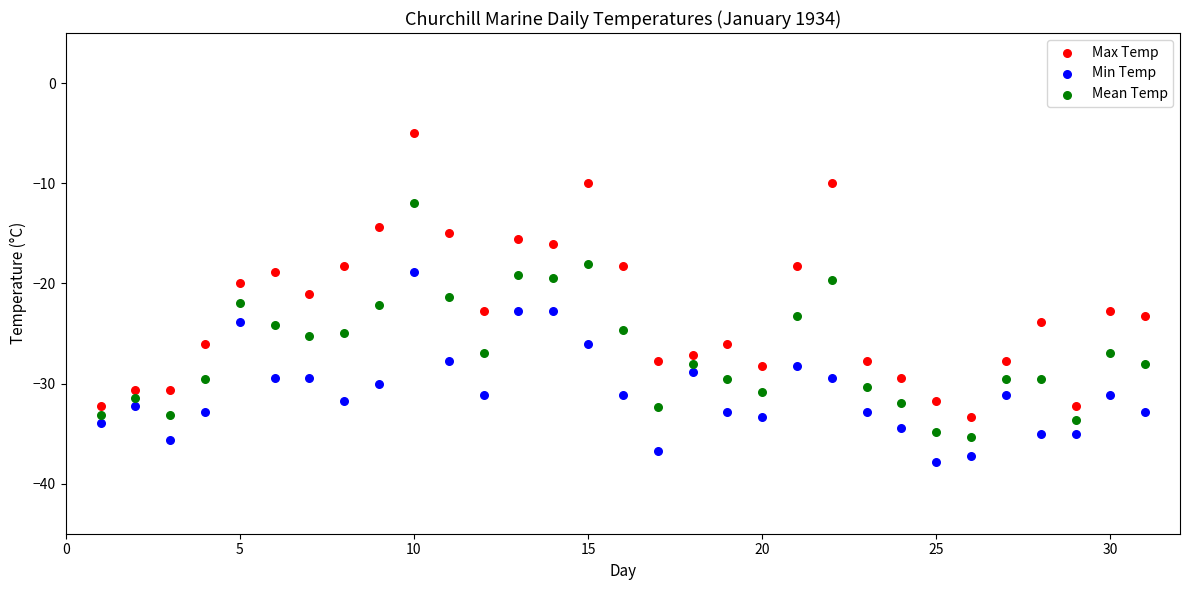

Which series reaches the minimum Y coordinate?

Min Temp